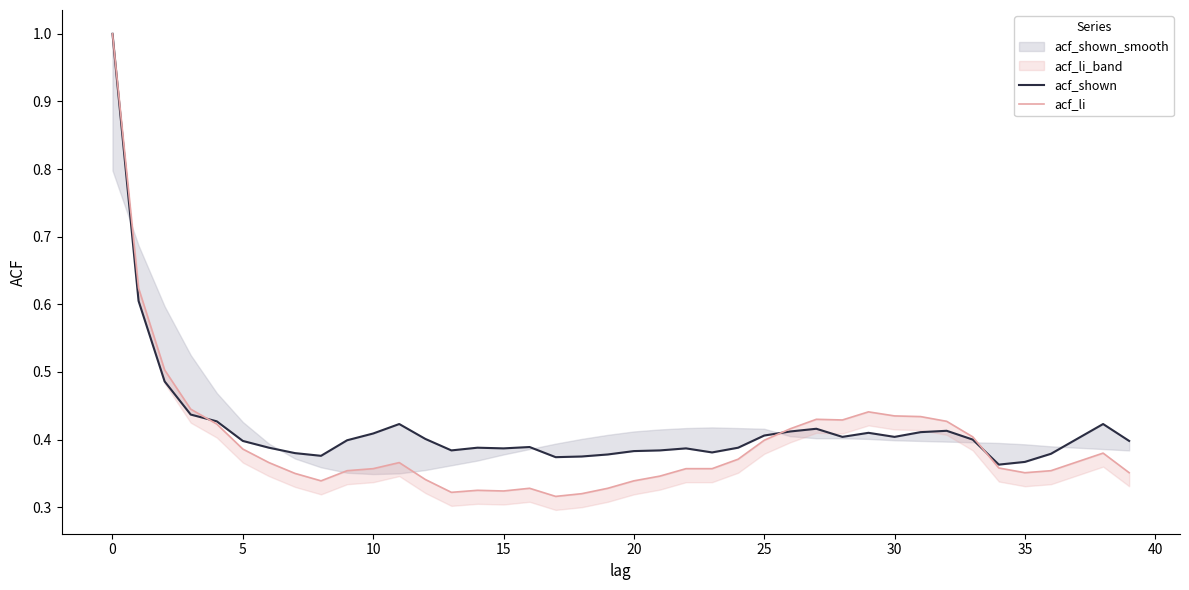

Reading left to right, what are all the values shown in this chart?

acf_shown: 1.0	0.6	0.5	0.4	0.4	0.4	0.4	0.4	0.4	0.4	0.4	0.4	0.4	0.4	0.4	0.4	0.4	0.4	0.4	0.4	0.4	0.4	0.4	0.4	0.4	0.4	0.4	0.4	0.4	0.4	0.4	0.4	0.4	0.4	0.4	0.4	0.4	0.4	0.4	0.4
acf_li: 1.0	0.6	0.5	0.4	0.4	0.4	0.4	0.3	0.3	0.4	0.4	0.4	0.3	0.3	0.3	0.3	0.3	0.3	0.3	0.3	0.3	0.3	0.4	0.4	0.4	0.4	0.4	0.4	0.4	0.4	0.4	0.4	0.4	0.4	0.4	0.4	0.4	0.4	0.4	0.4